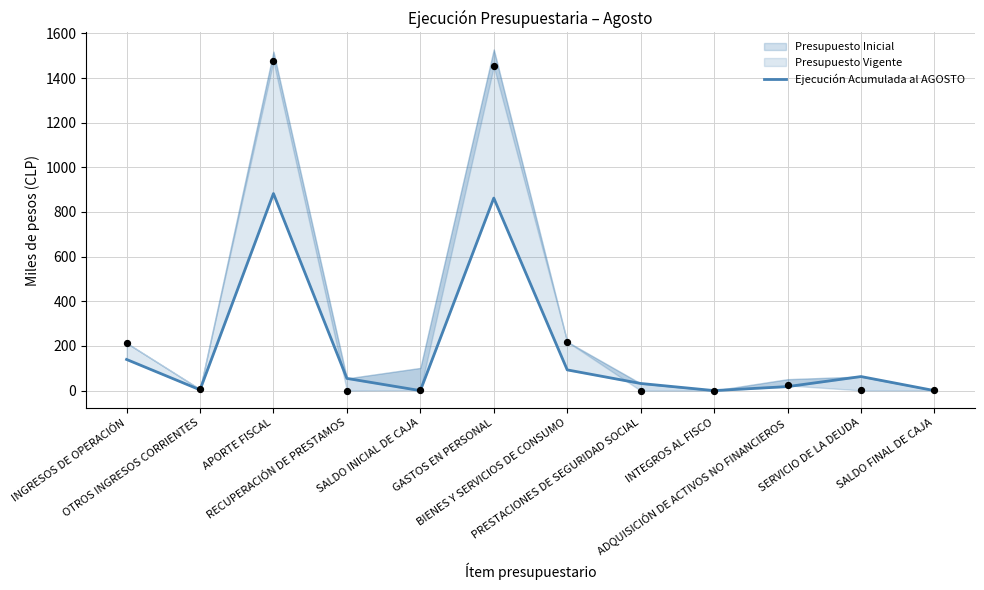

Between APORTE FISCAL and INGRESOS DE OPERACIÓN, which is larger?

APORTE FISCAL